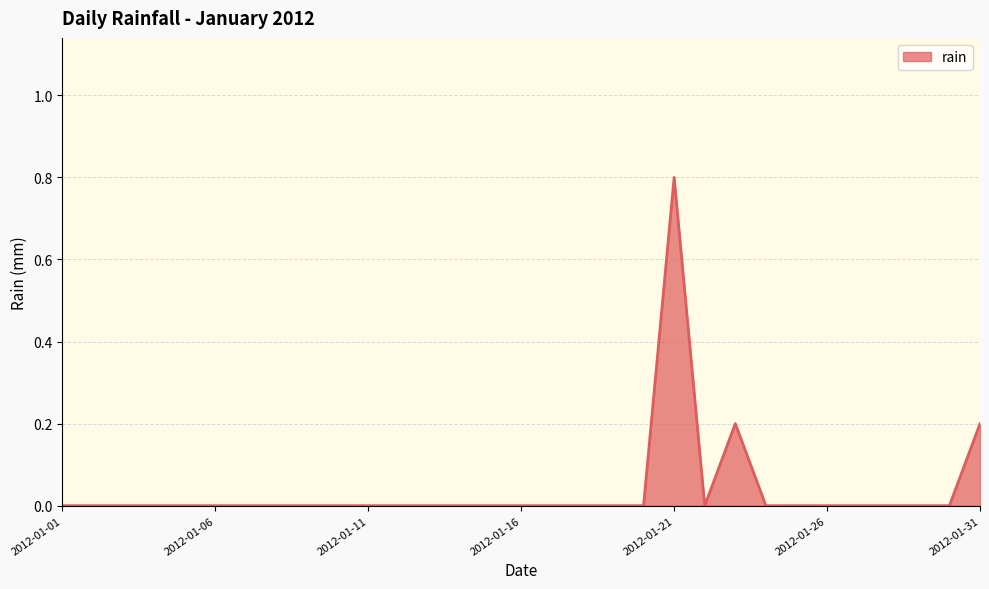

What is the difference between the maximum and minimum values?

0.8